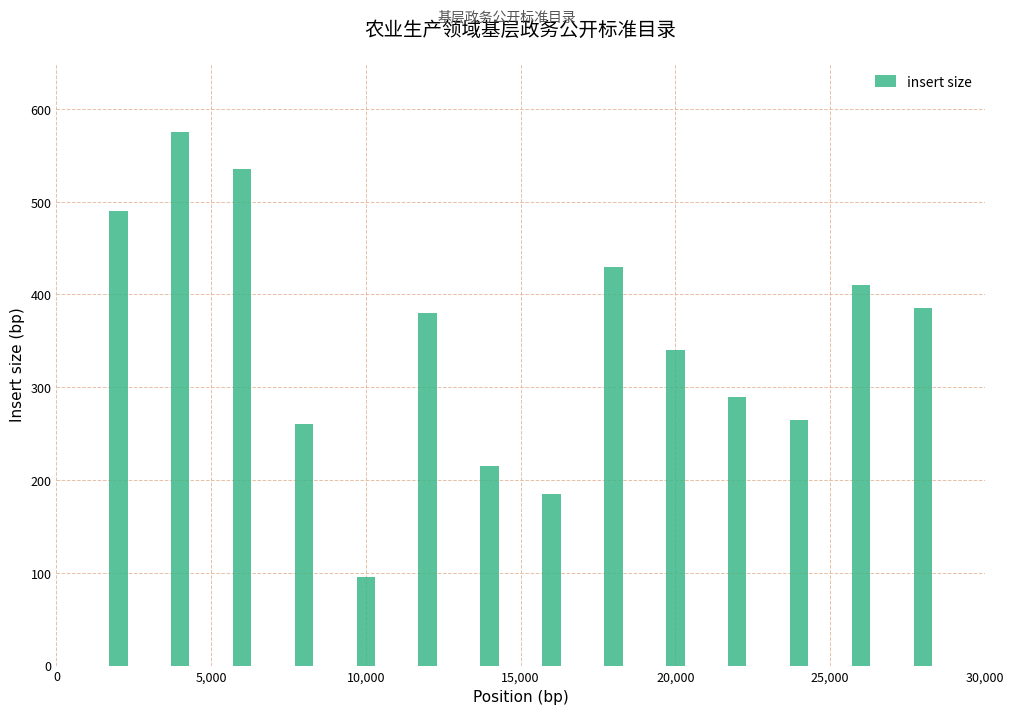

What is the minimum value shown in the chart?

95